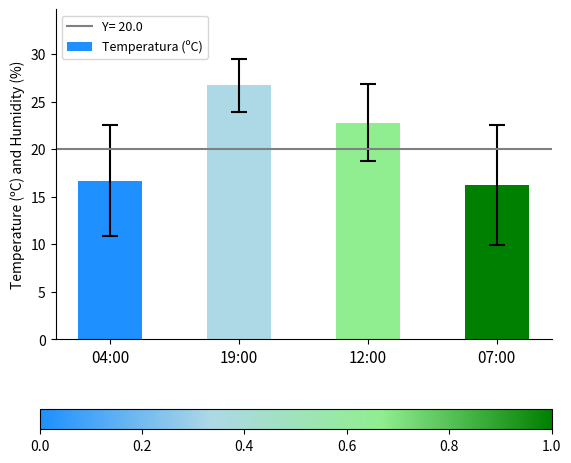

Read the value at 12:00.

22.8